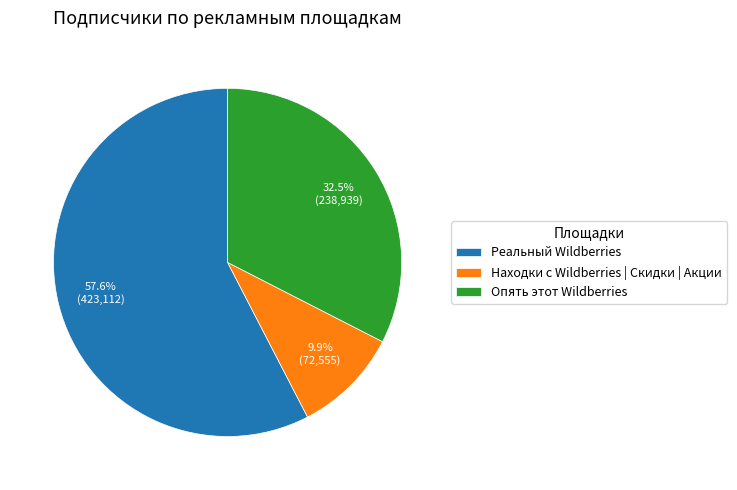

Count the number of slices in the pie.

3